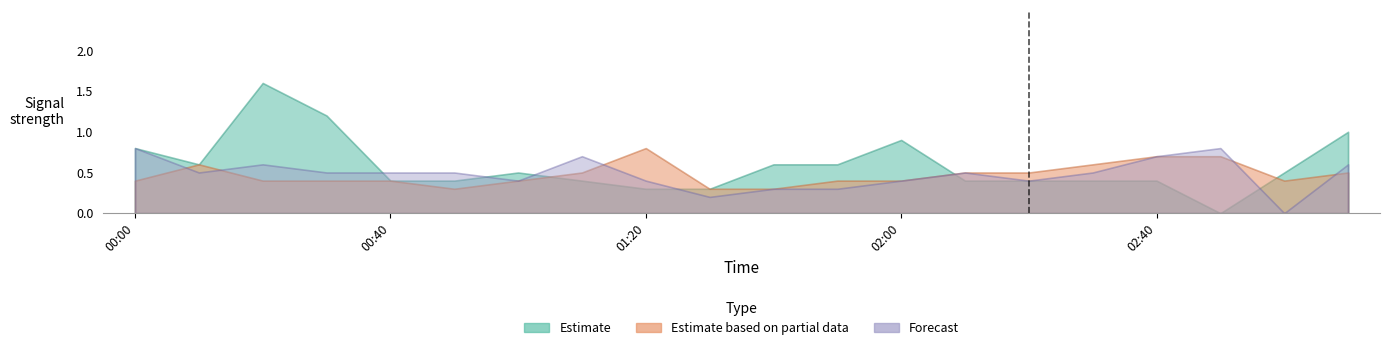

Which label corresponds to the smallest value in the chart?

2008/06/04 02:50